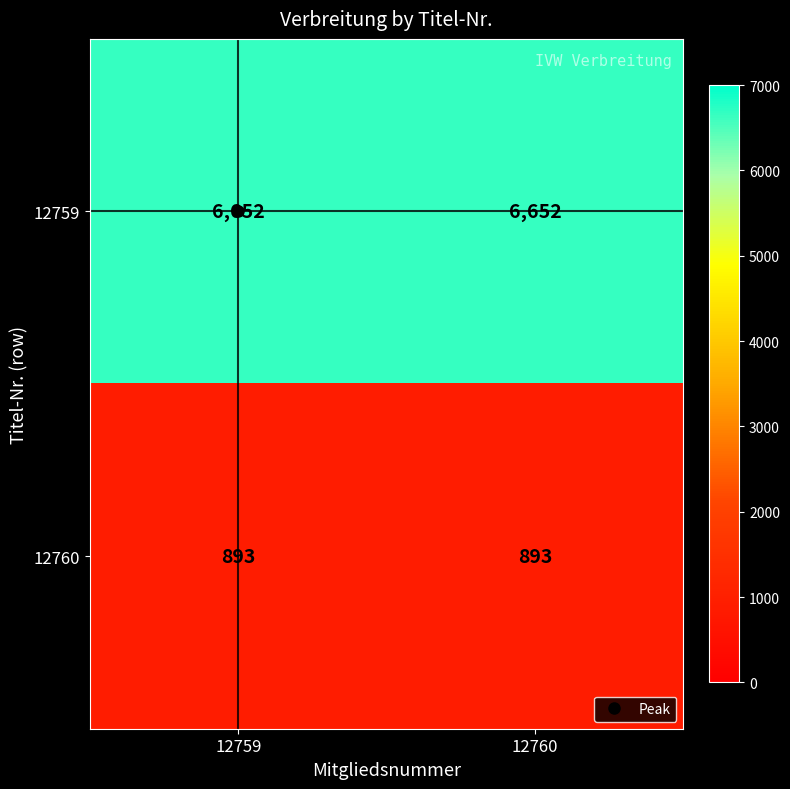

The 12760 series shows 893 at 12760. True or false?

True